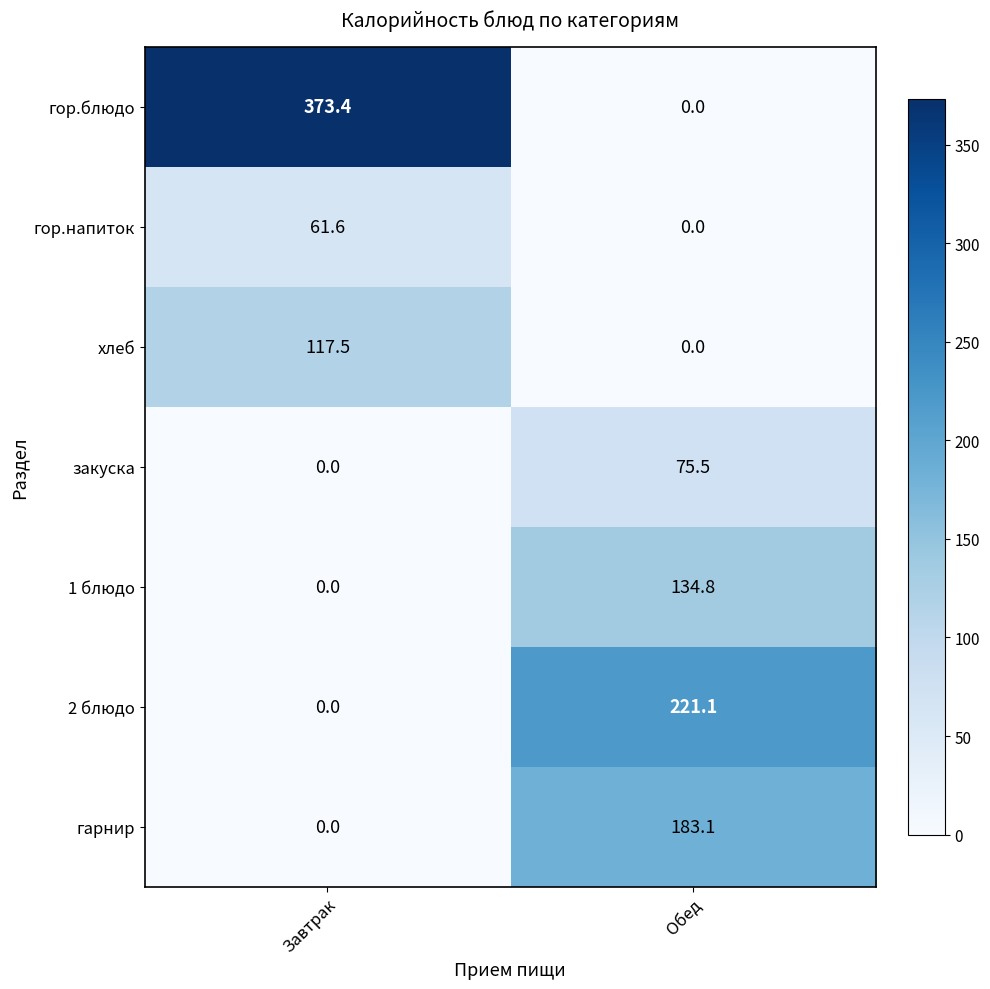

What is the difference between the maximum and minimum values in the закуска series?

75.5